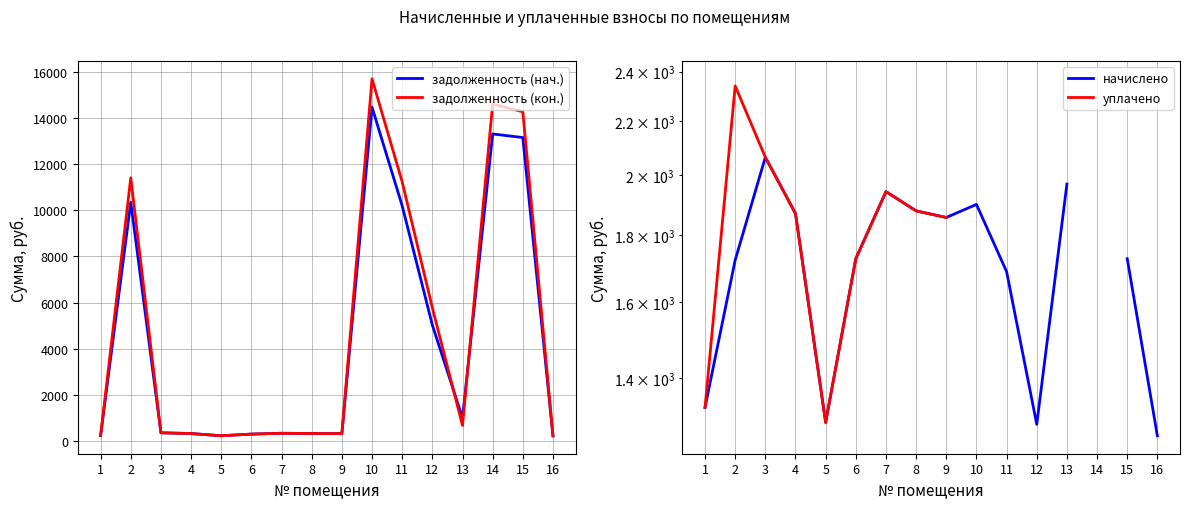

True or false: начислено and уплачено cross at least once.

False